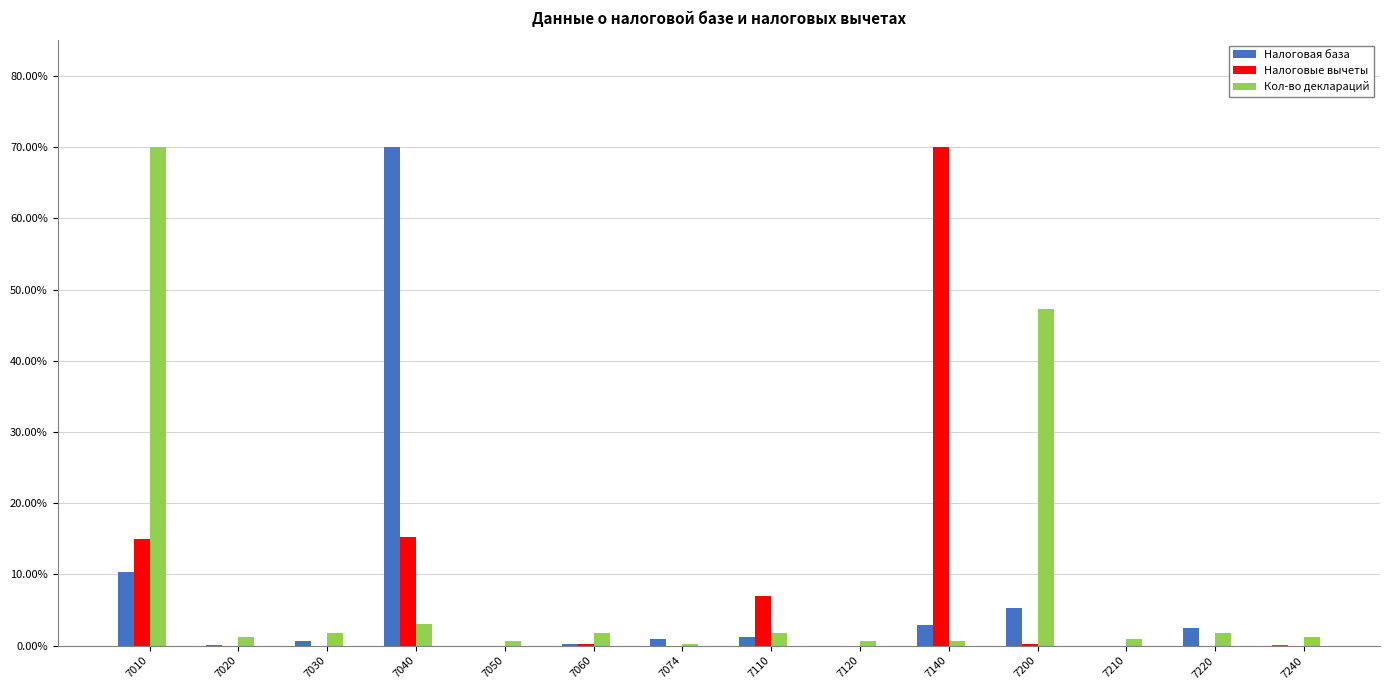

The value of Налоговые вычеты at 7020 is 0.0. True or false?

True